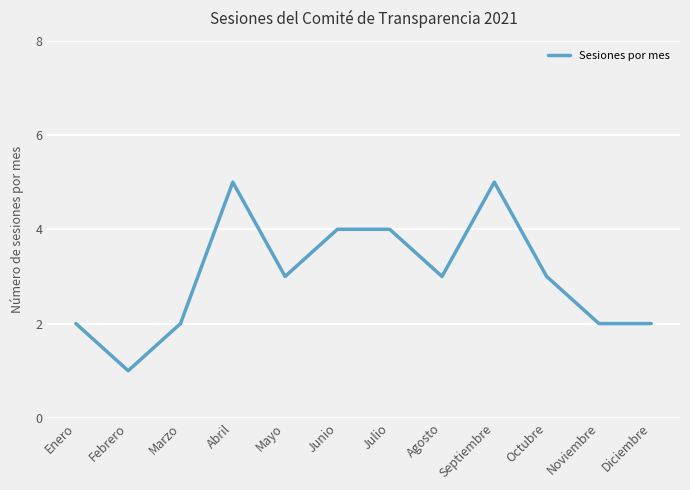

What is the approximate value at Septiembre?

5